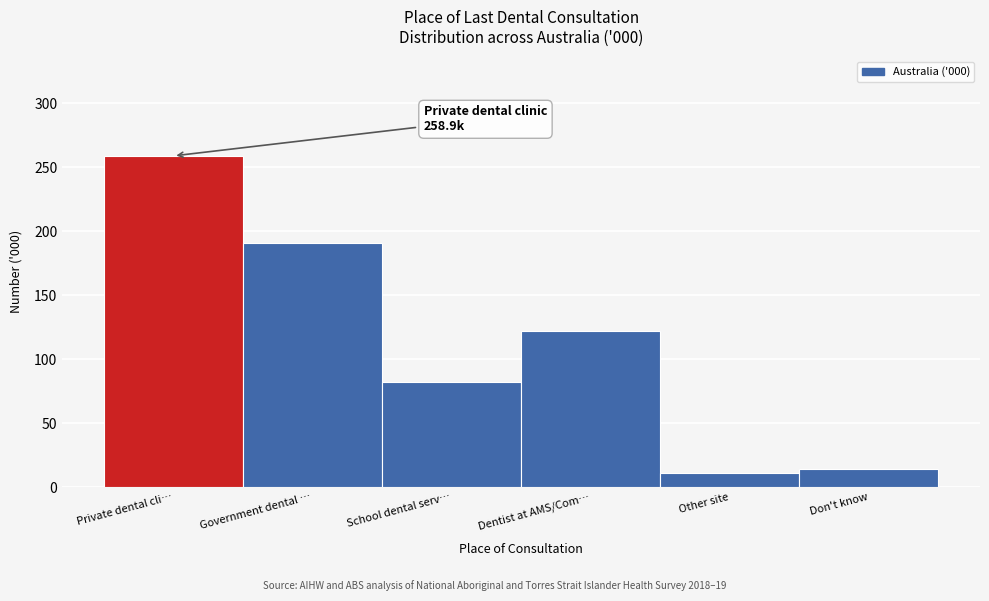

Reading left to right, what are all the values shown in this chart?

Private dental cli…=258.9	Government dental …=191.0	School dental serv…=82.2	Dentist at AMS/Com…=122.4	Other site=10.7	Don't know=14.6